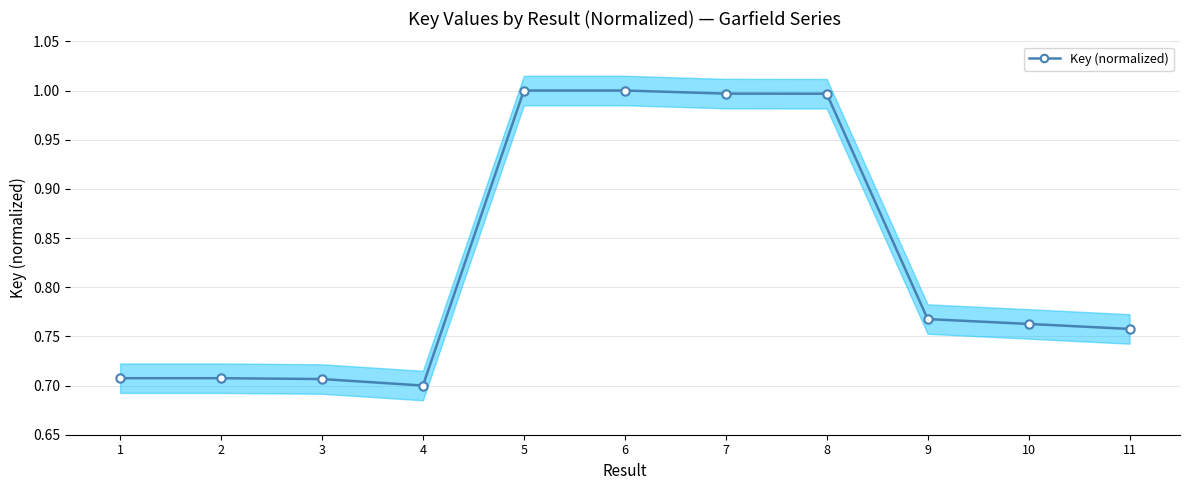

How many interior local valleys (lower than both neighbors) does the data have?

1